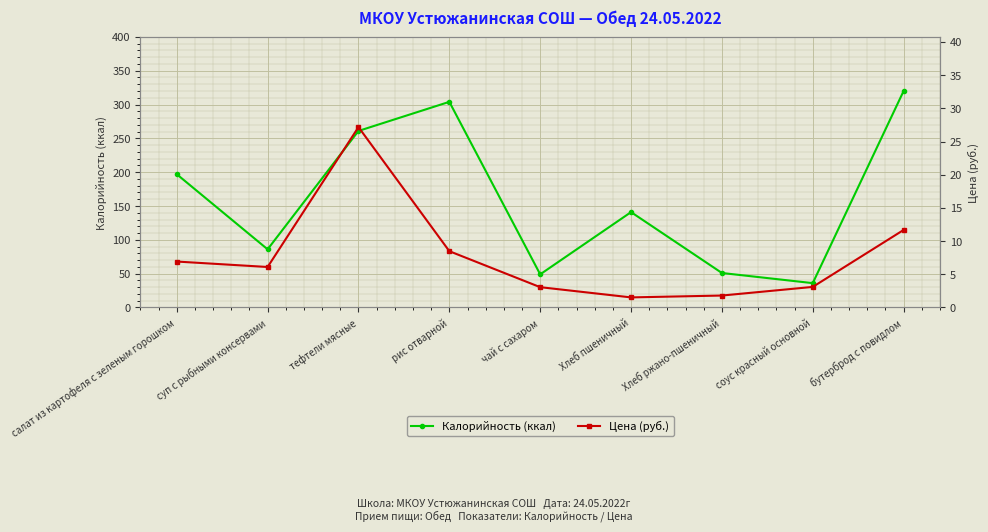

The Калорийность (ккал) series shows 51.4 at соус красный основной. True or false?

False